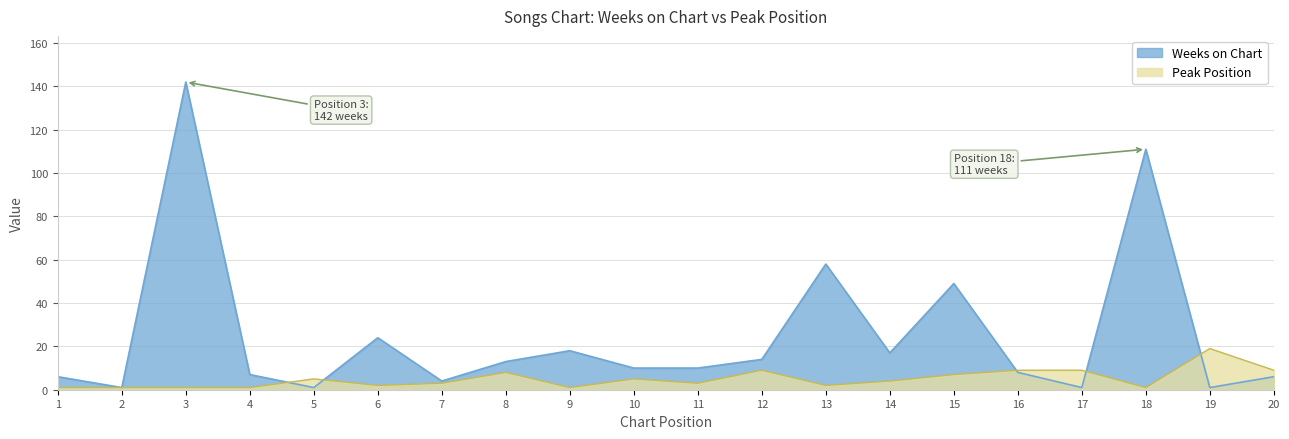

At which category does Peak Position reach its first local peak?

5